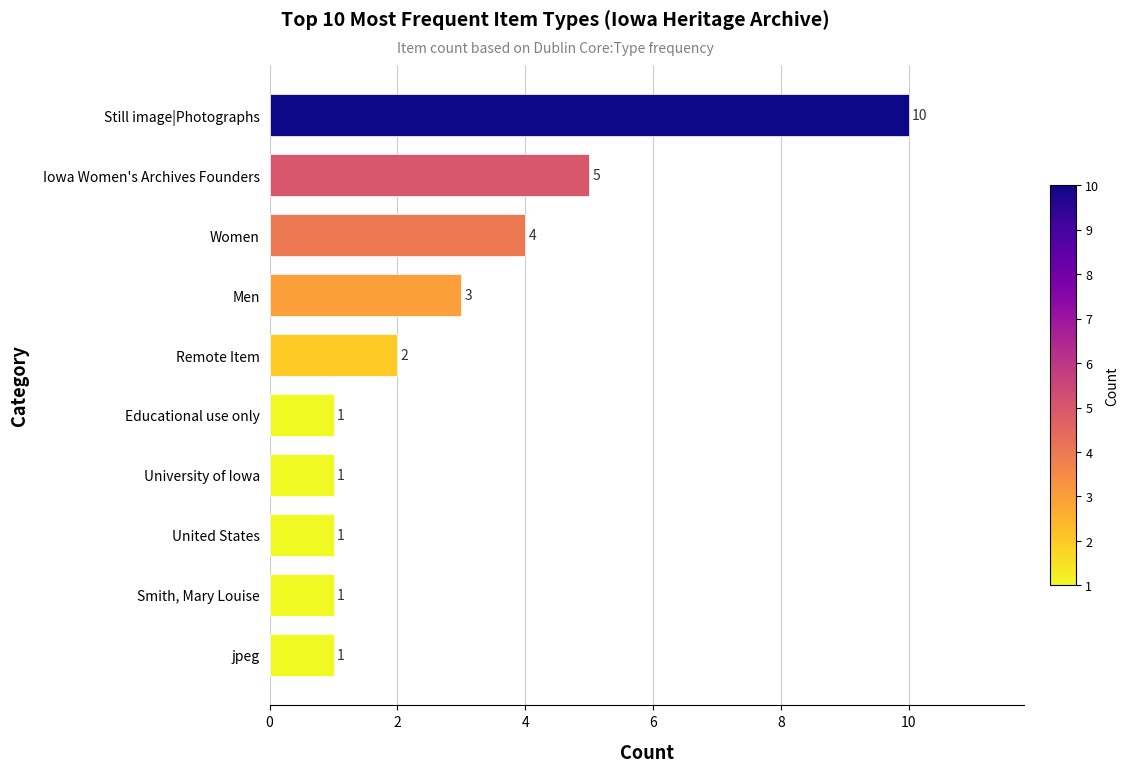

Between jpeg and Iowa Women's Archives Founders, which is larger?

Iowa Women's Archives Founders